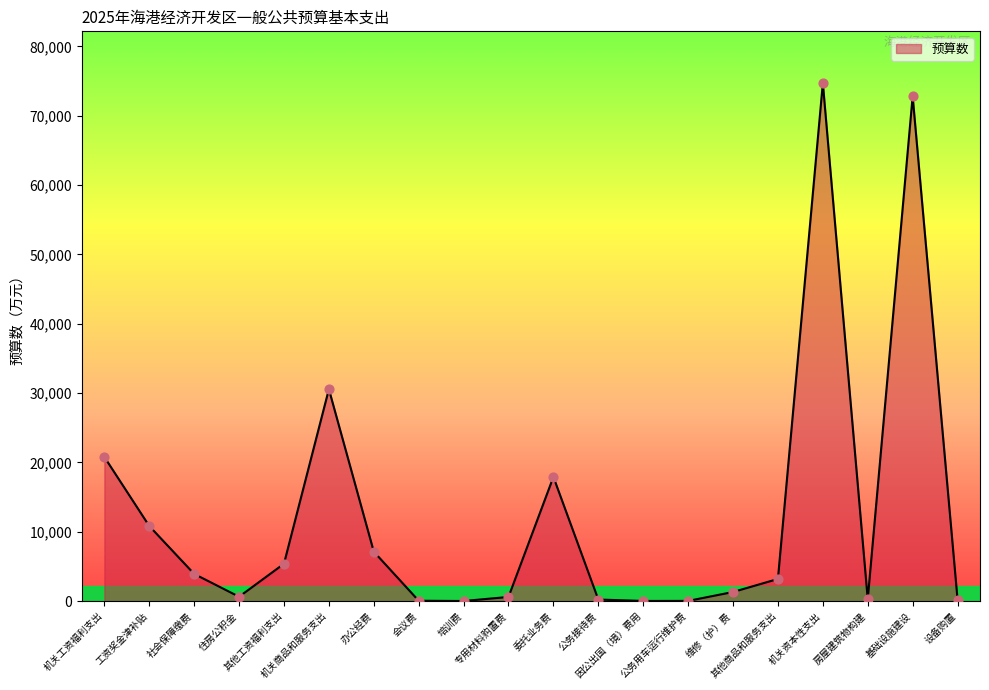

What is the ratio of the value at 房屋建筑物构建 to the value at 社会保障缴费?

0.1